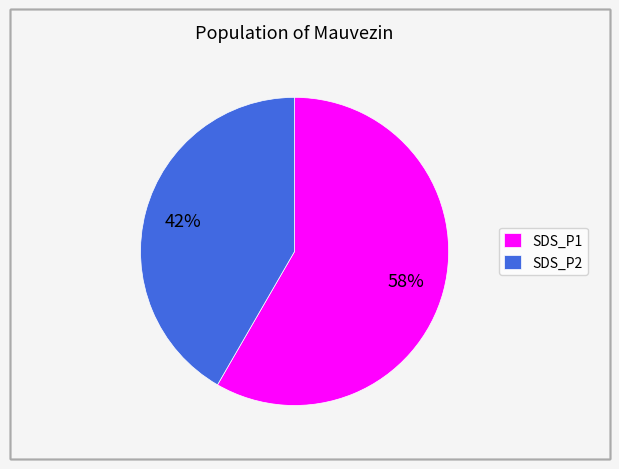

Which slice is the smallest?

SDS_P2